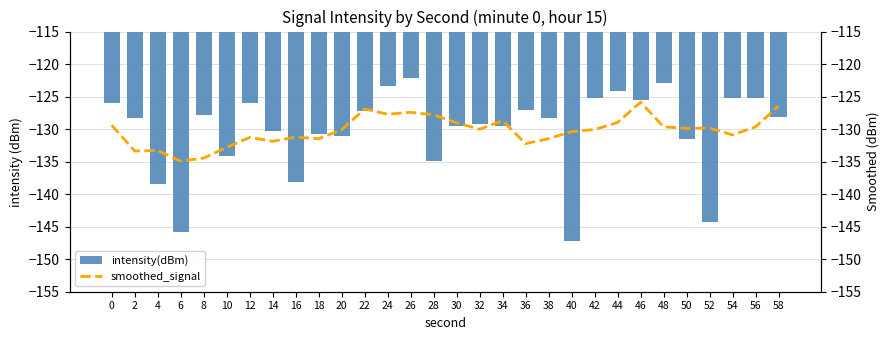

How many categories are shown in the chart?

30